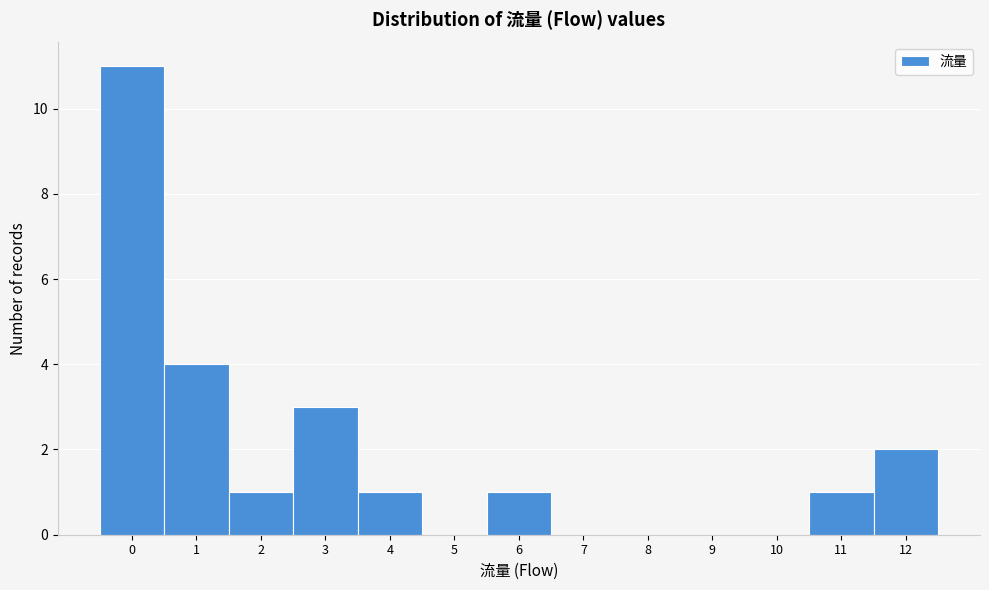

Reading left to right, transcribe all the data shown in this chart.

0=11	1=4	2=1	3=3	4=1	5=0	6=1	7=0	8=0	9=0	10=0	11=1	12=2